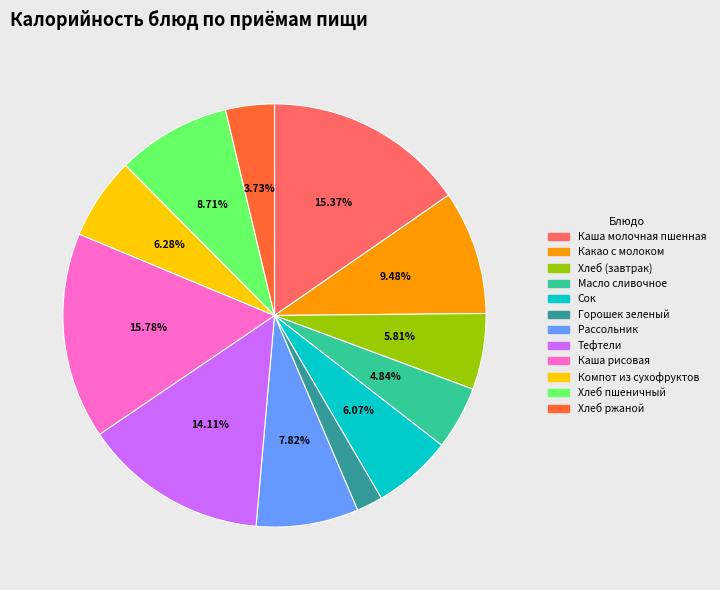

Approximately how many times larger is the value at Хлеб пшеничный compared to Каша рисовая?

0.6